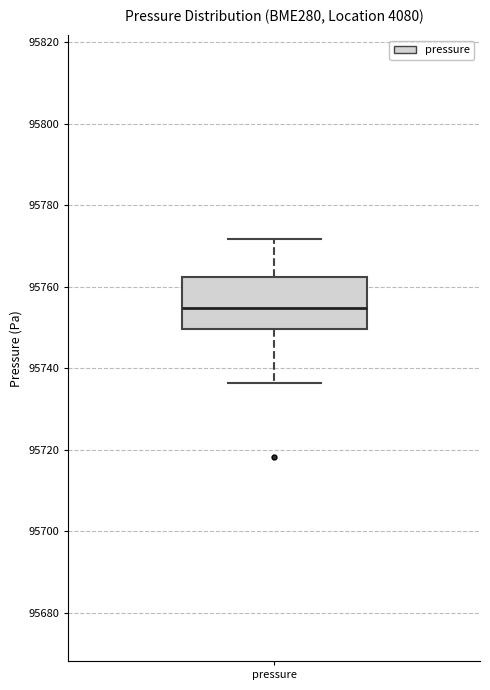

Where is the upper edge of the box for pressure on the y-axis? The values are not printed on the chart, so give them approximately, as read against the axis.

95762